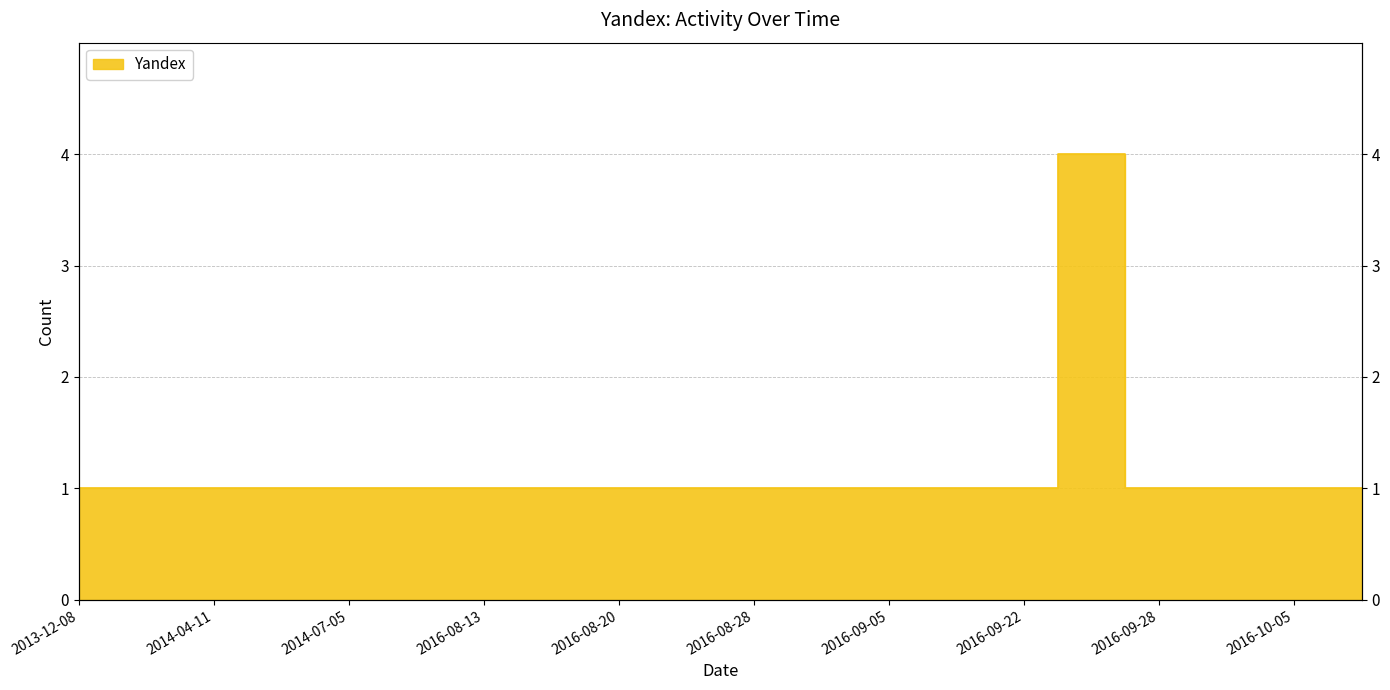

Where is the first local maximum?

2016-09-26